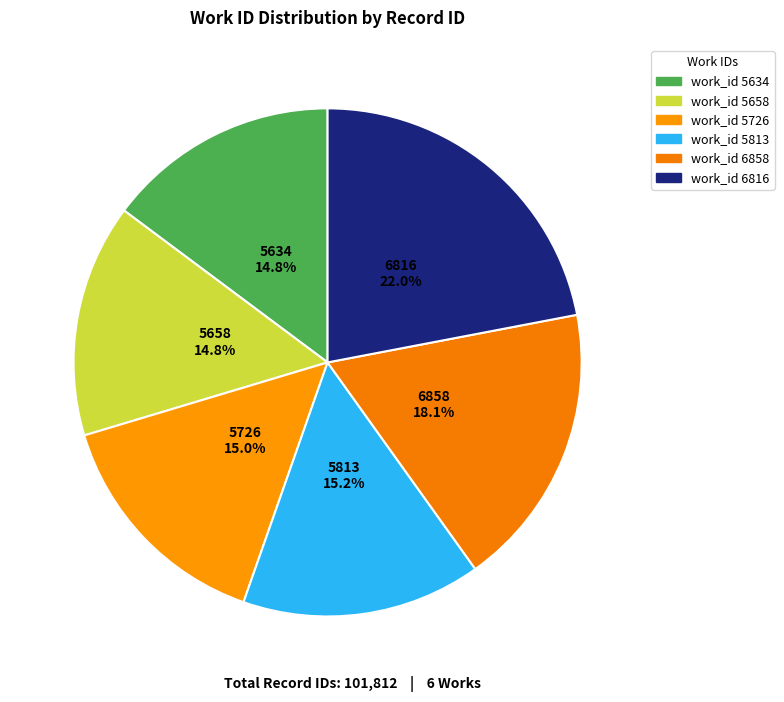

To the nearest percent, what is the average slice percentage?

17%